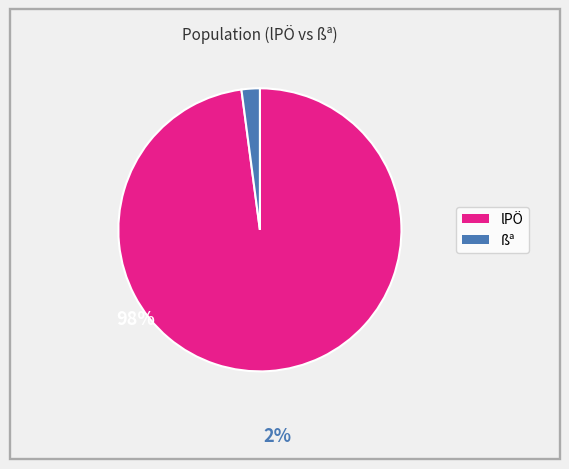

Is there a majority slice in this chart?

Yes